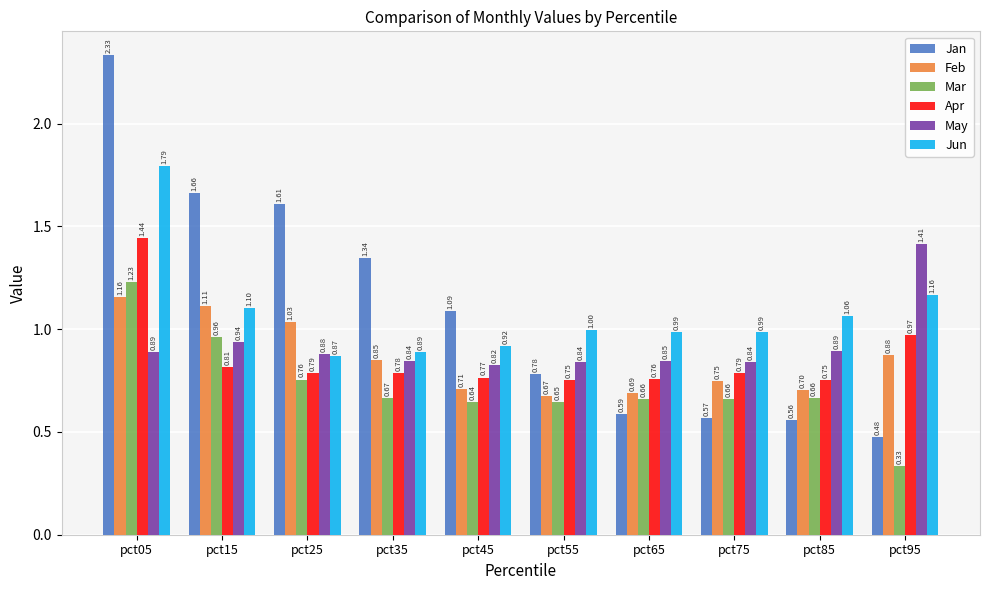

What is the spread (max minus min) of values at pct35?

0.7